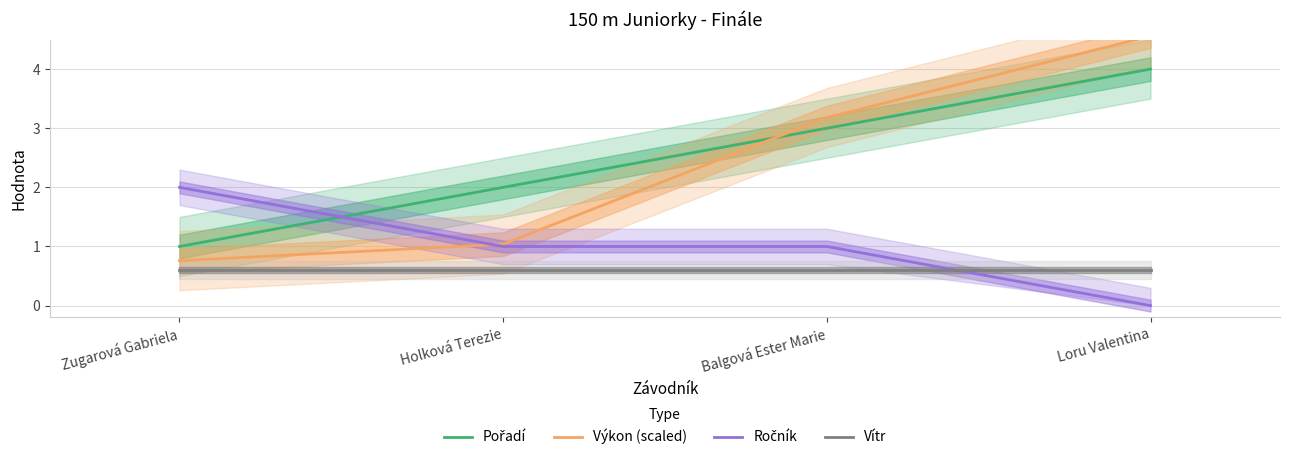

True or false: Pořadí and Vítr cross at least once.

False